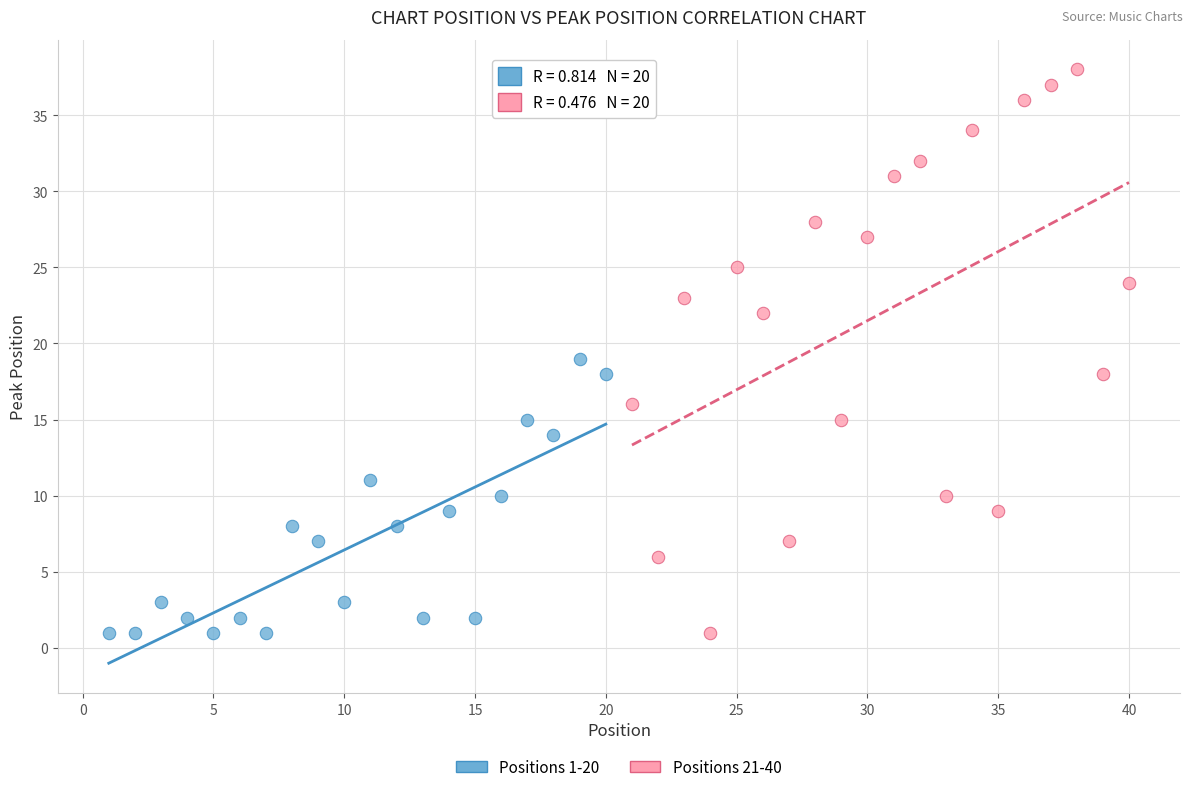

Which series has the largest Y range (max minus min)?

Positions 21-40